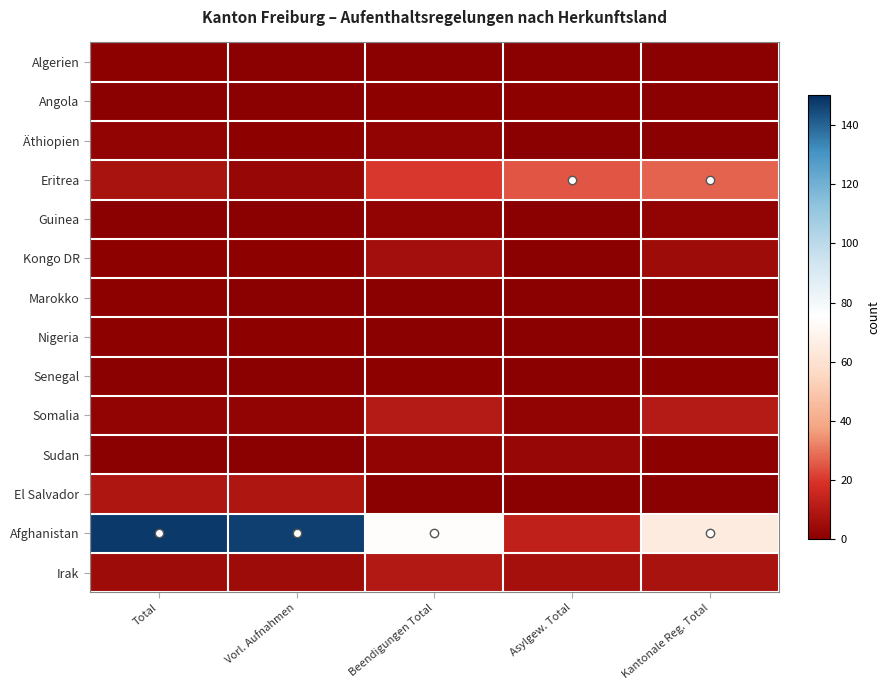

What is the difference between the highest and lowest values at Vorl. Aufnahmen?

147